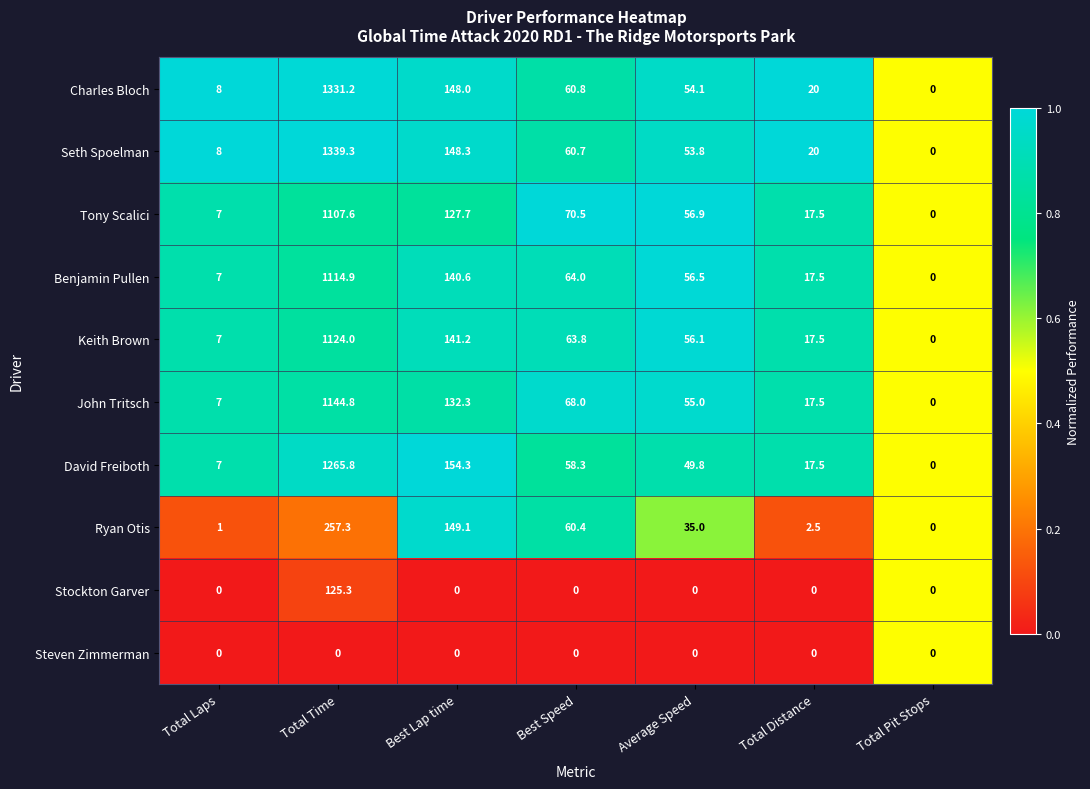

What is the spread (max minus min) of values at Best Lap time?

154.3